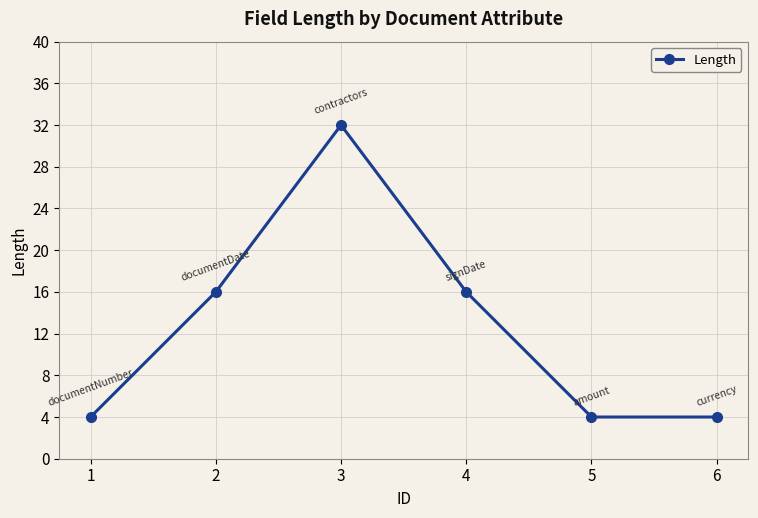

What is the approximate value at 1?

4